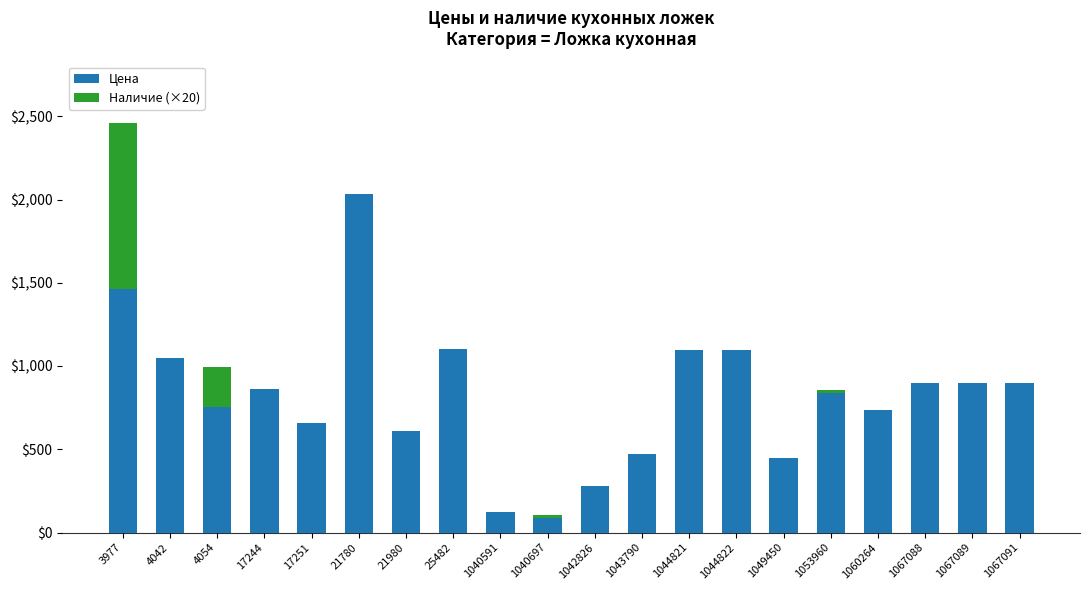

The Цена series shows 1678 at 25482. True or false?

False